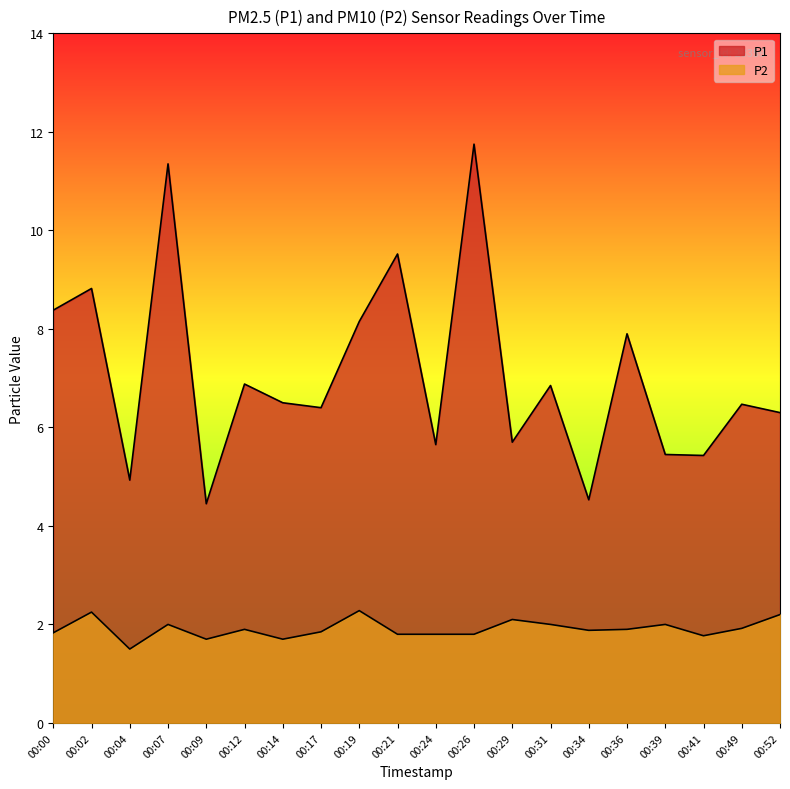

What is the value of the P2 point at the 20th from the left?

2.2